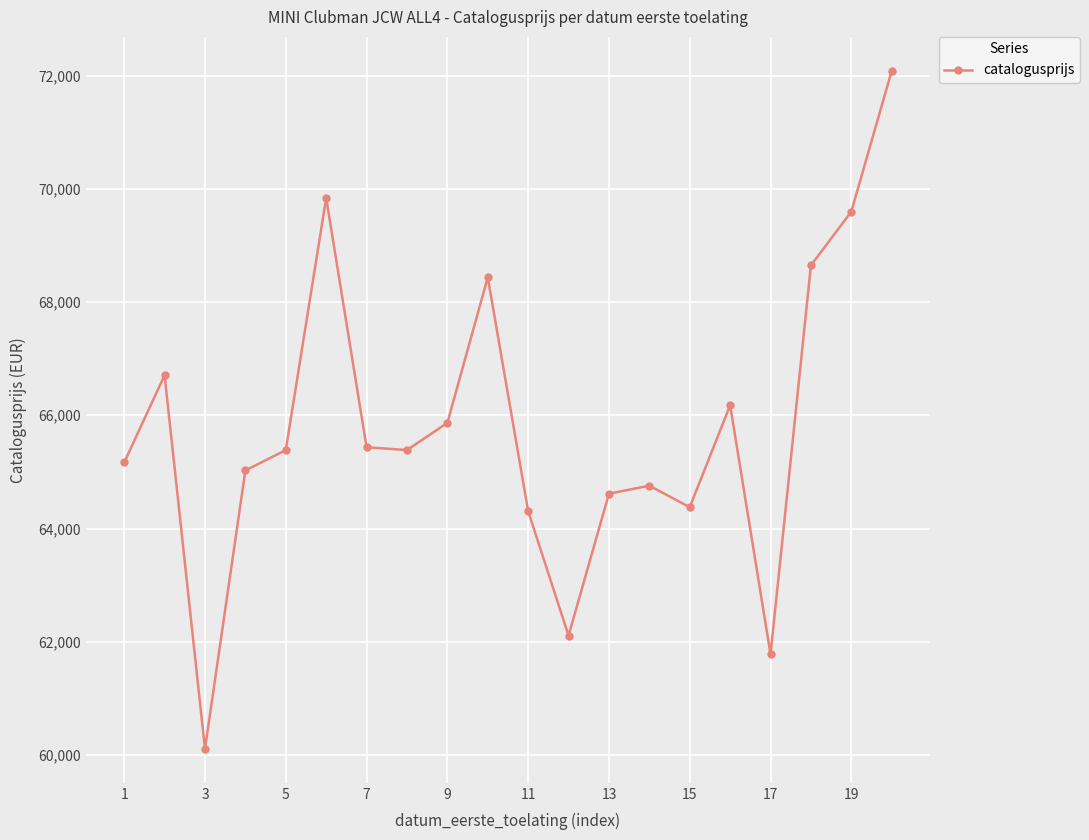

What is the difference between the maximum and second lowest values?

10307